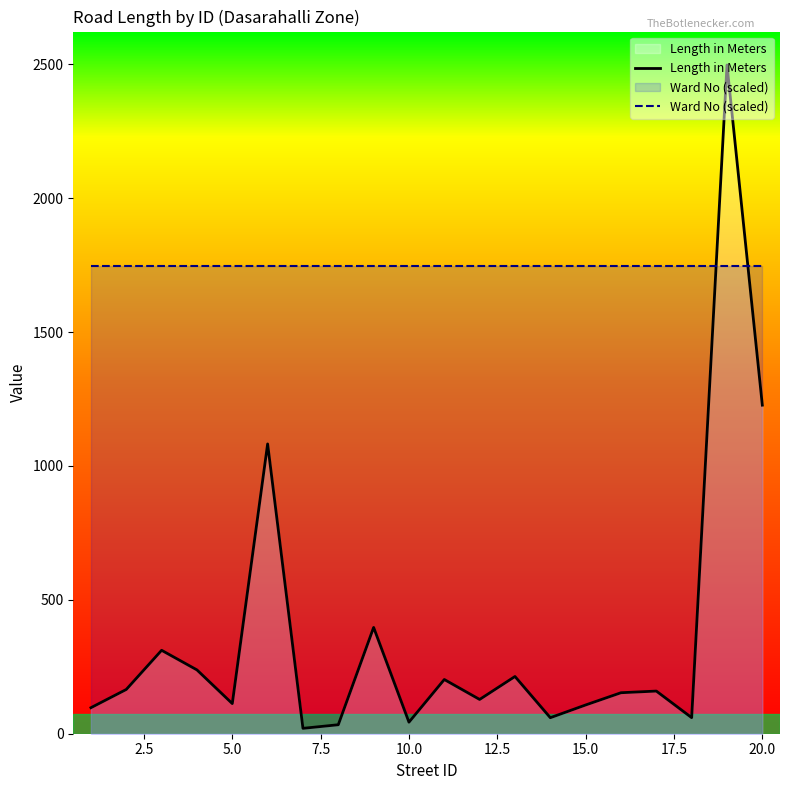

What are all the series names shown in the legend?

Length in Meters, Ward No (scaled)